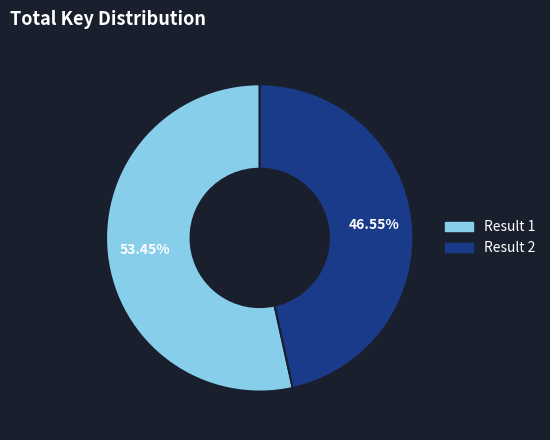

Is there any slice that represents more than half of the pie?

Yes